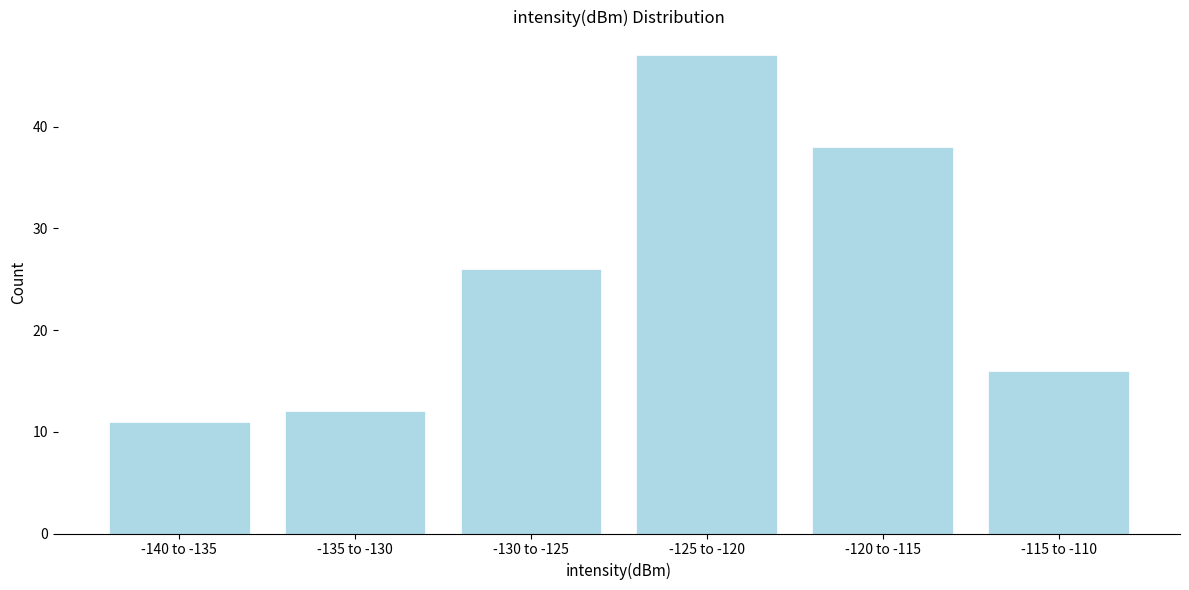

Reading left to right, extract all data points from this chart.

11	12	26	47	38	16